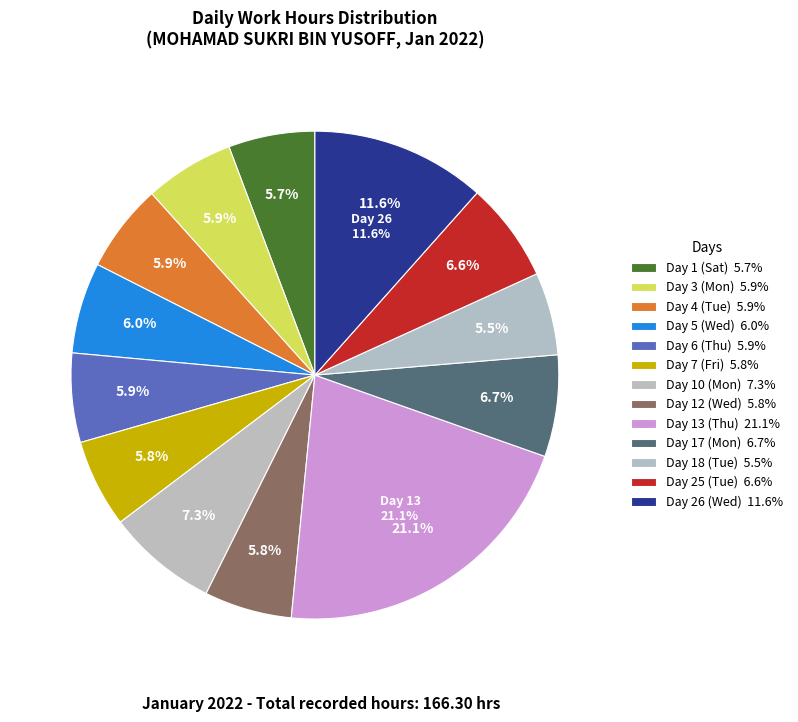

Is there any slice that represents more than half of the pie?

No